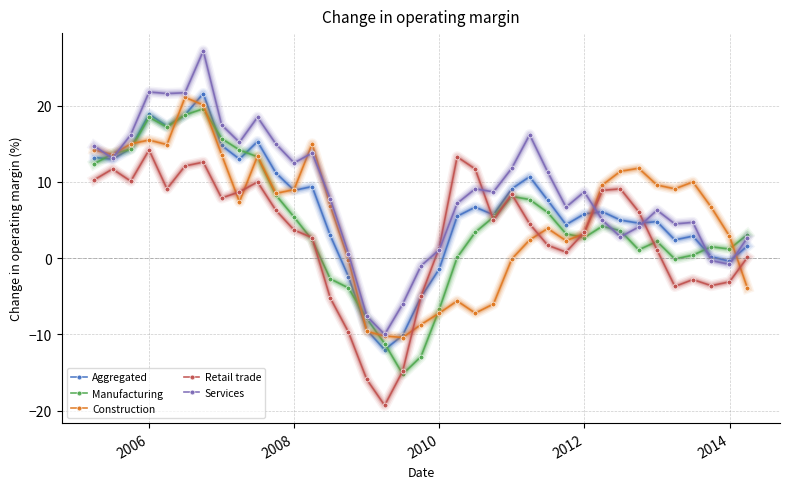

Which series has the widest spread of values?

Services